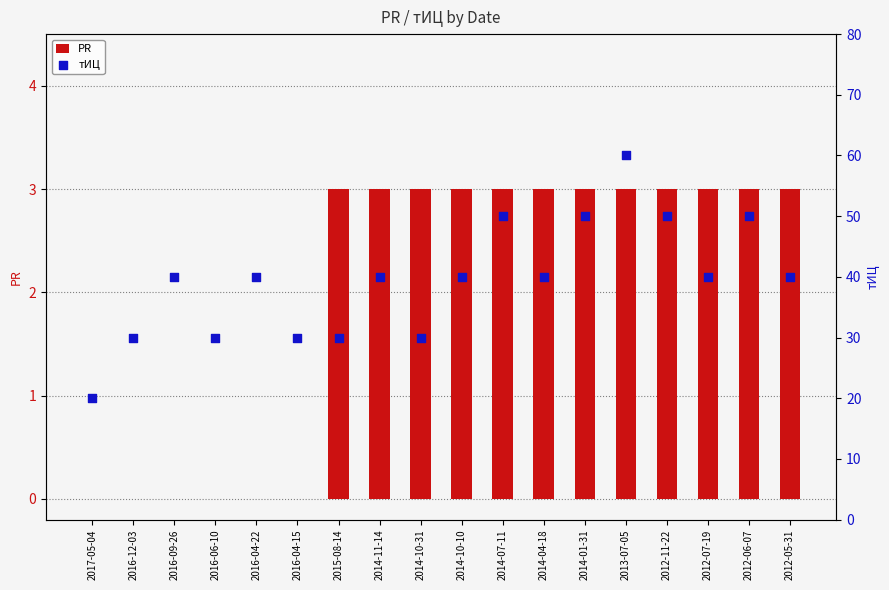

Which series contains the highest Y value?

тИЦ